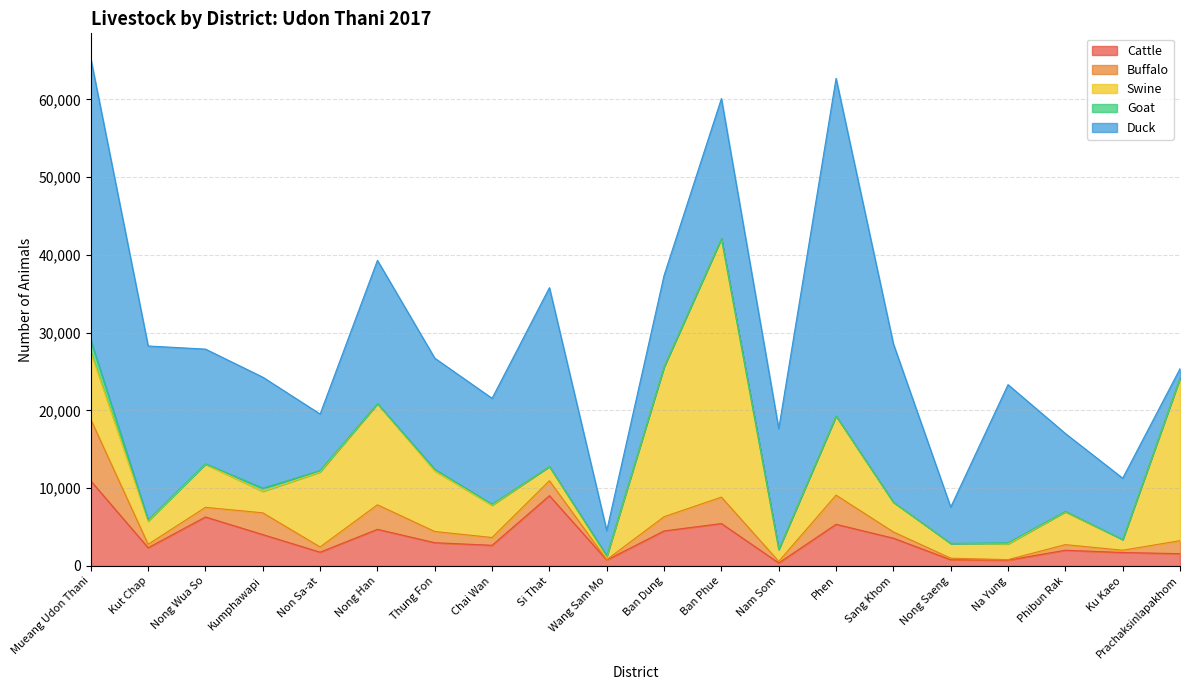

Is it true that Cattle equals 6302 at Nong Wua So?

True